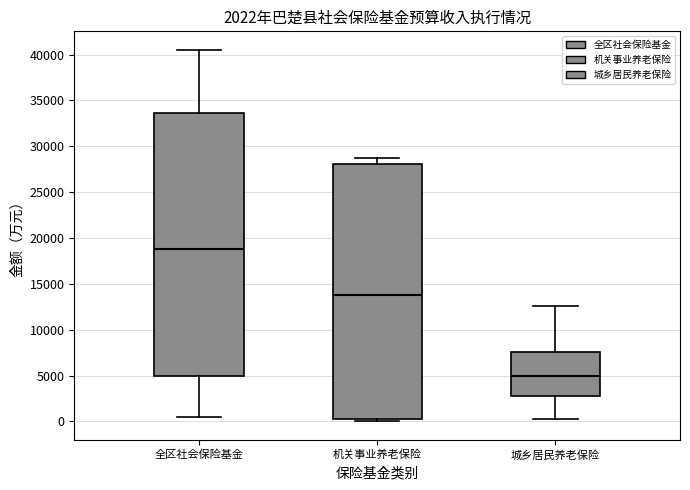

Which box is the tallest, from its lower edge to its upper edge?

全区社会保险基金